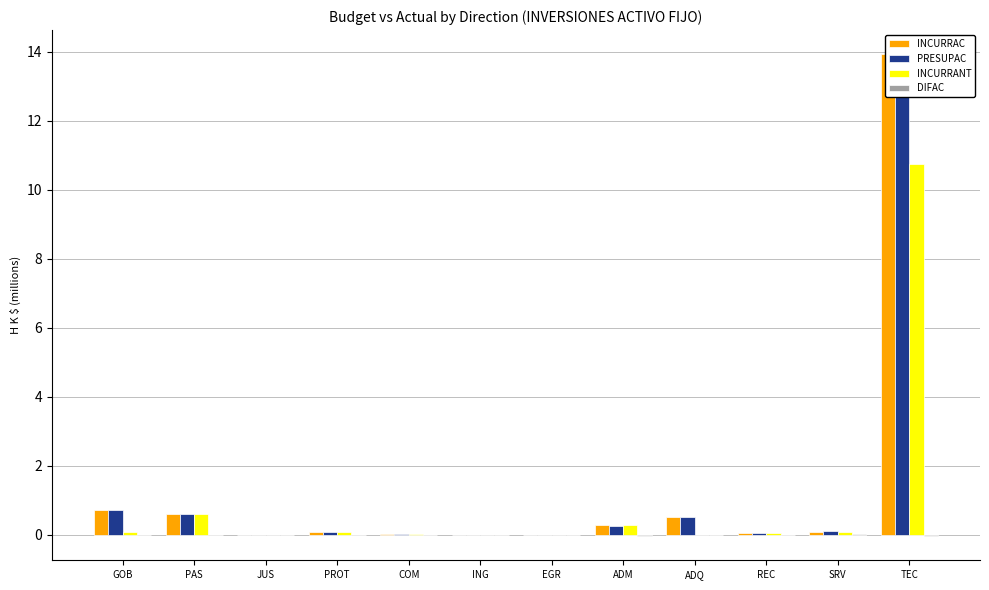

True or false: INCURRAC has a value of 0.1 at PROT.

True